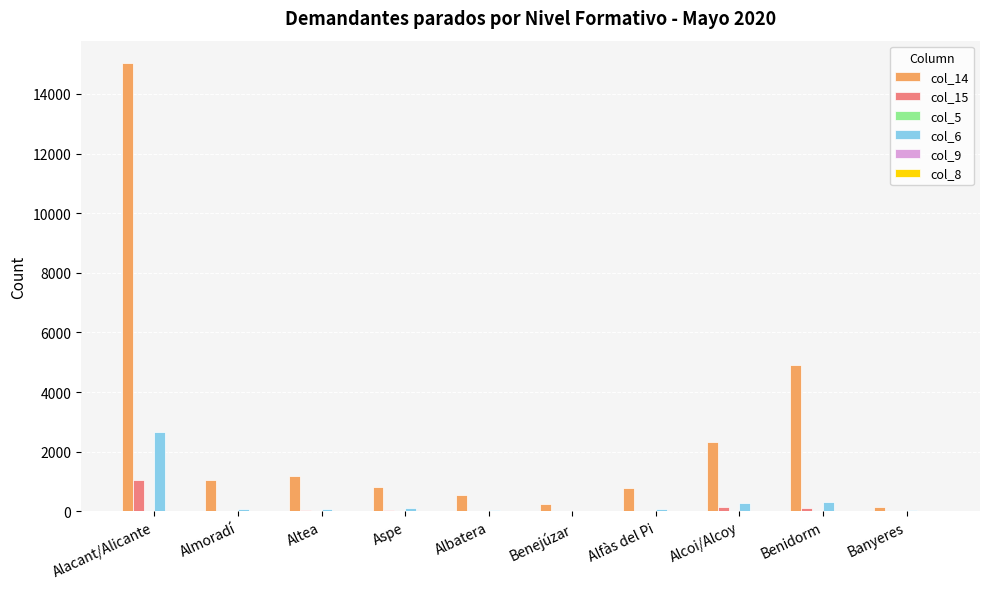

At which category is the sum across all series the highest?

Alacant/Alicante